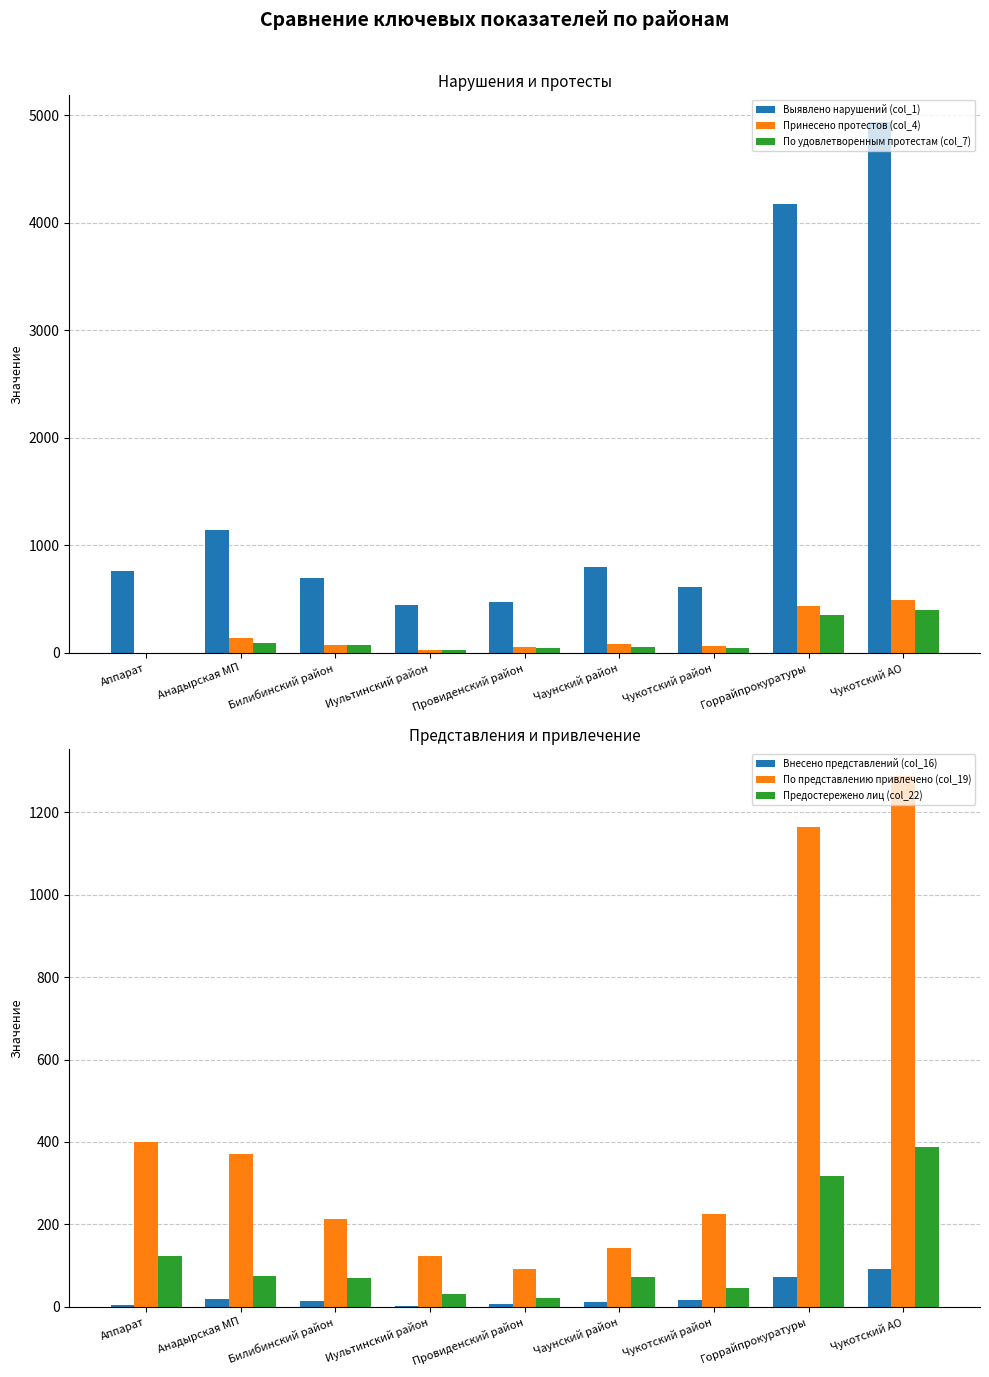

What is the total value across all series at Билибинский район?

1147